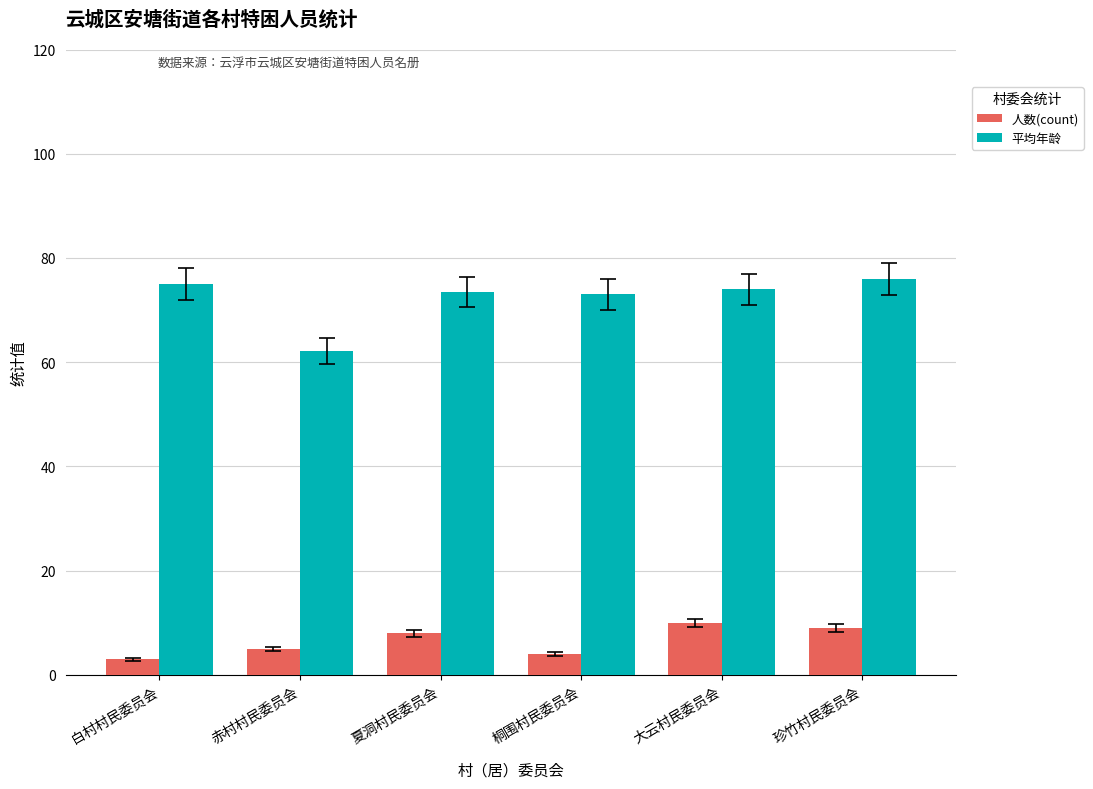

How many data points does each series have?

6